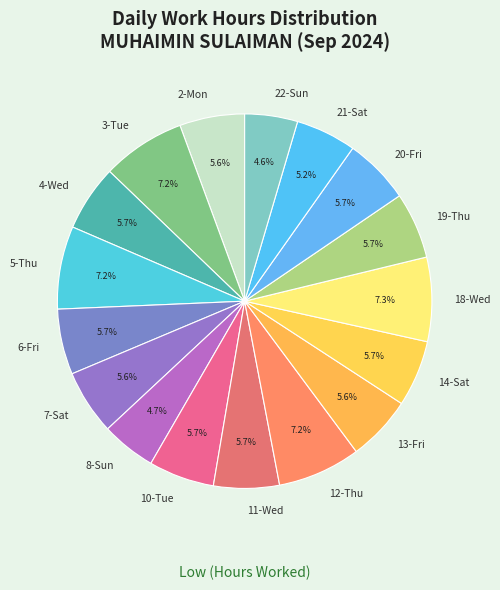

To the nearest percent, what is the combined percentage of 8-Sun and 11-Wed?

10%